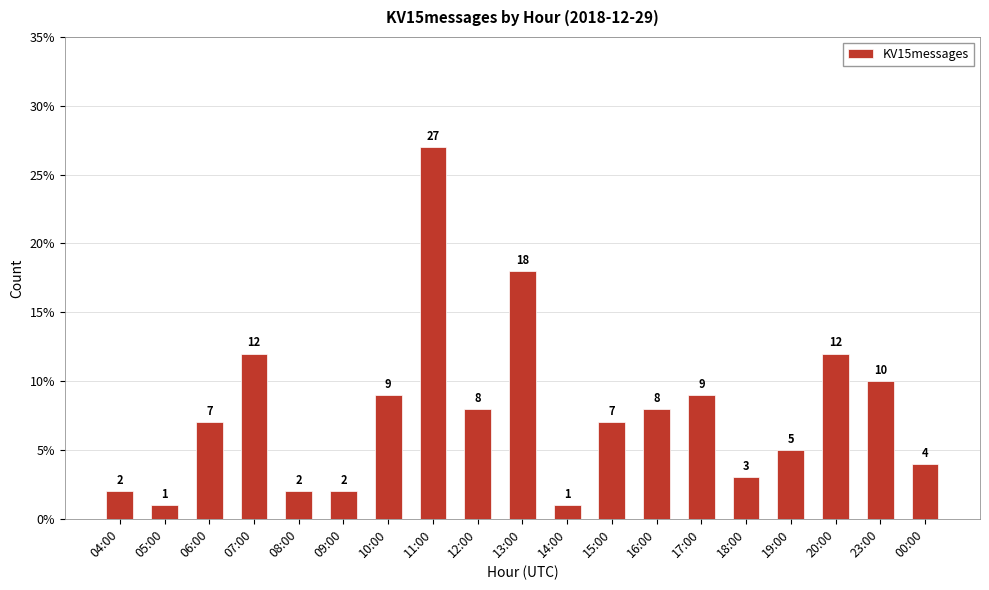

What is the sum of the values at 23:00 and 13:00?

28